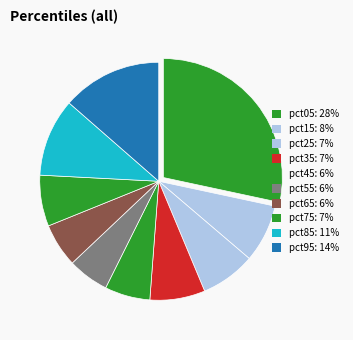

To the nearest percent, what portion does pct45 represent?

6%